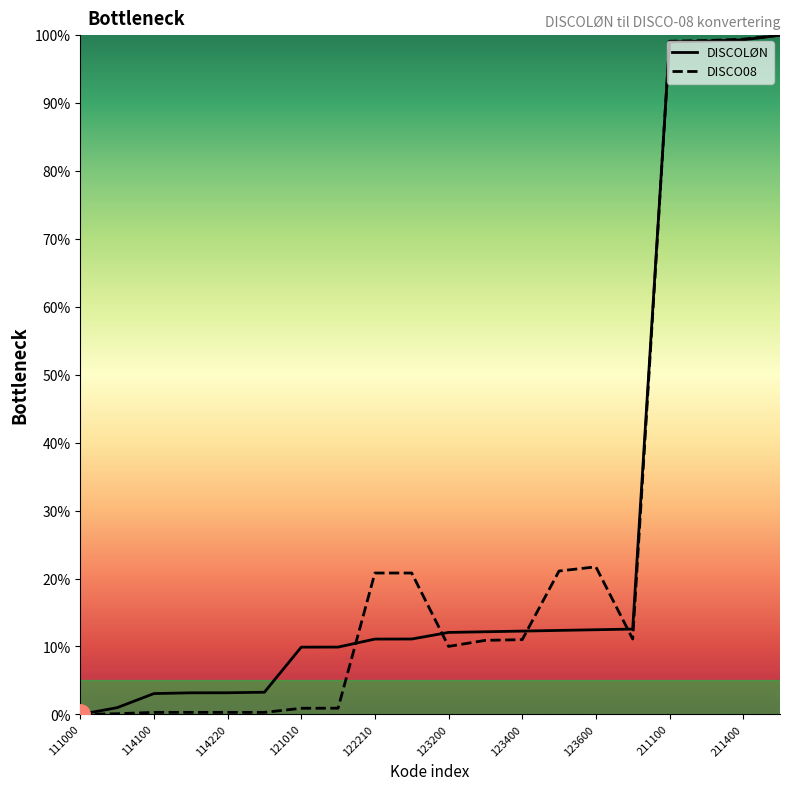

What is the maximum value for DISCO08?

100.0